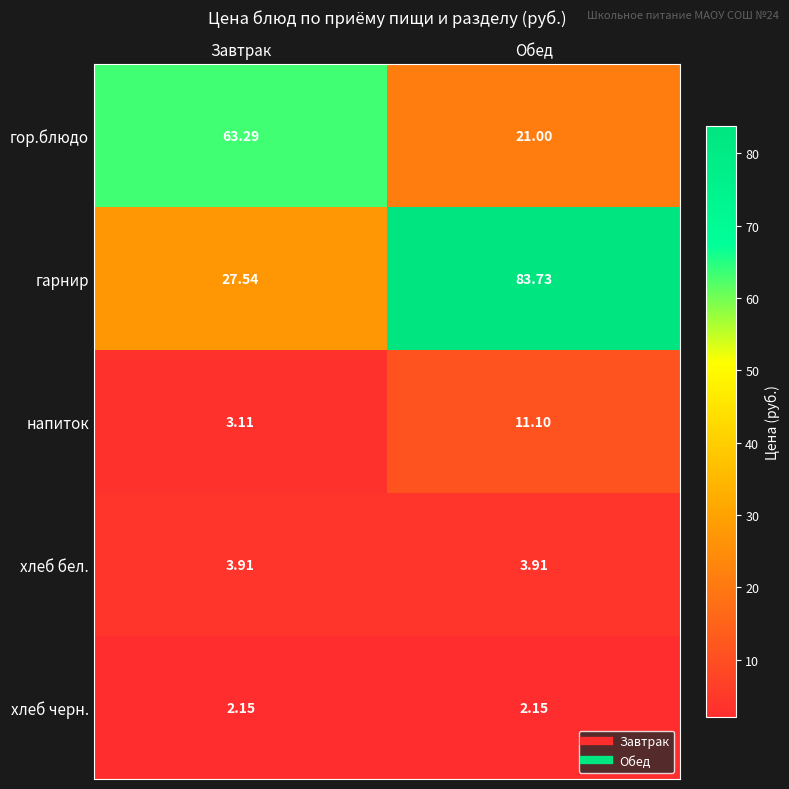

Which series has the largest range (max minus min)?

гарнир